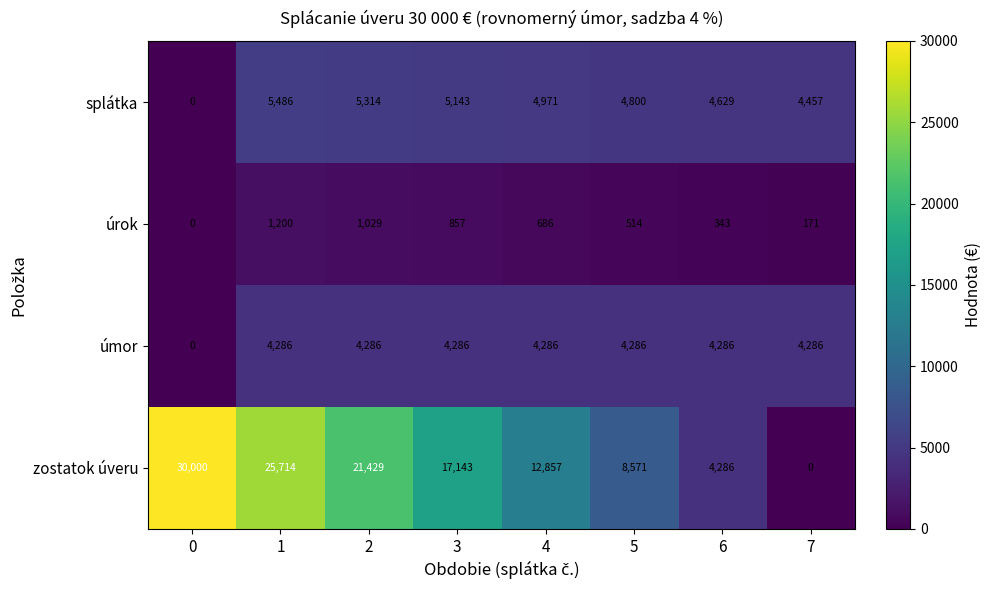

Which series has the largest total across all categories?

zostatok úveru